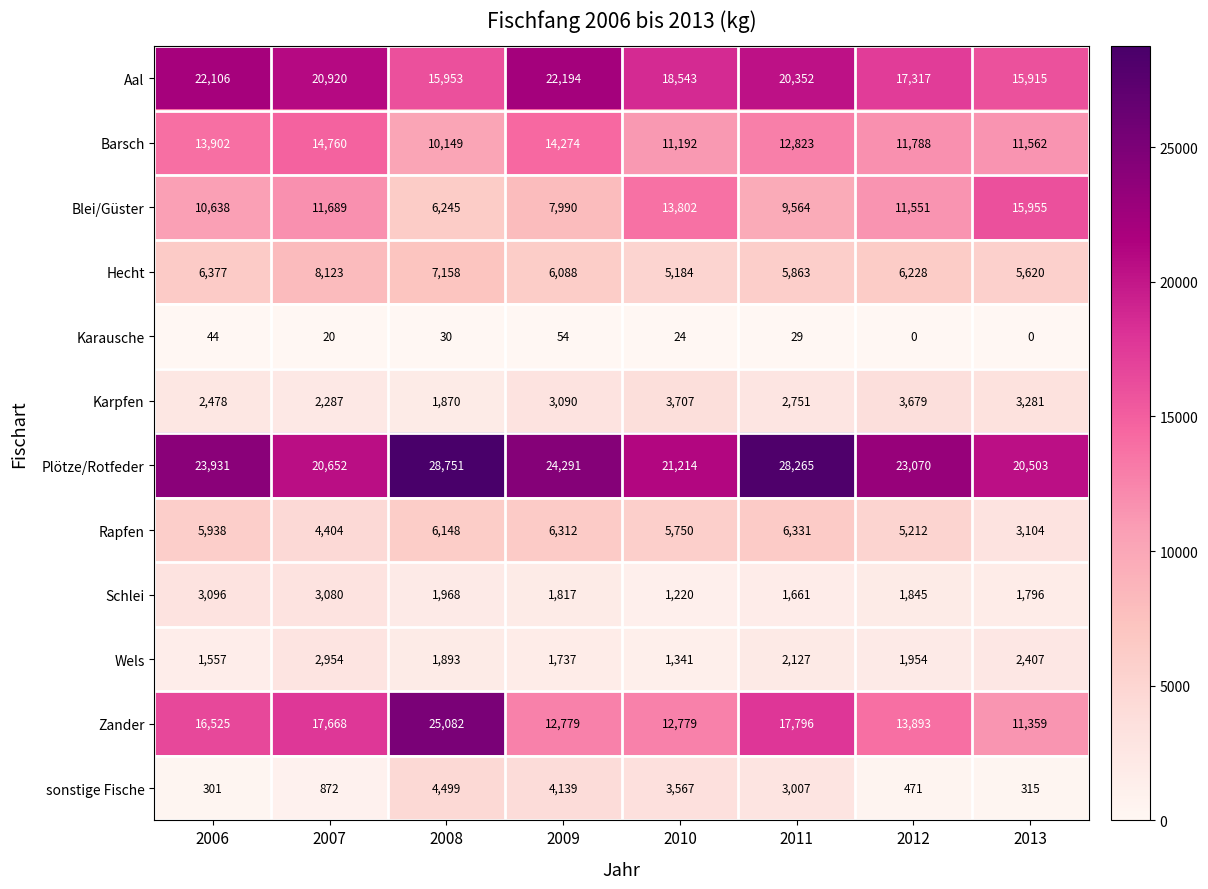

Count the number of categories in the chart.

8